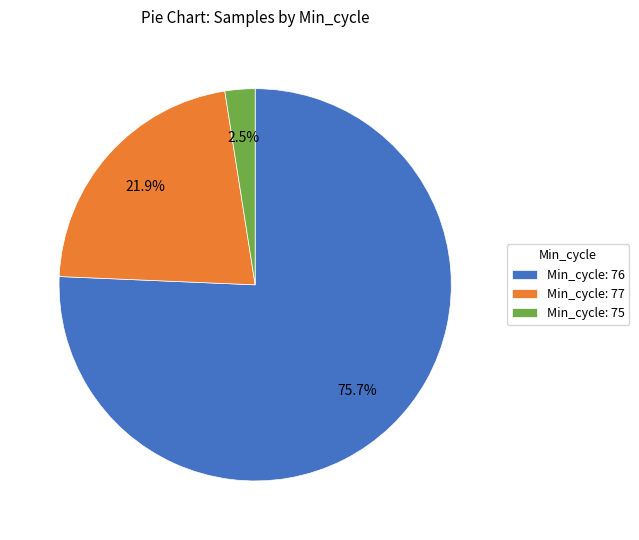

Count the number of slices in the pie.

3